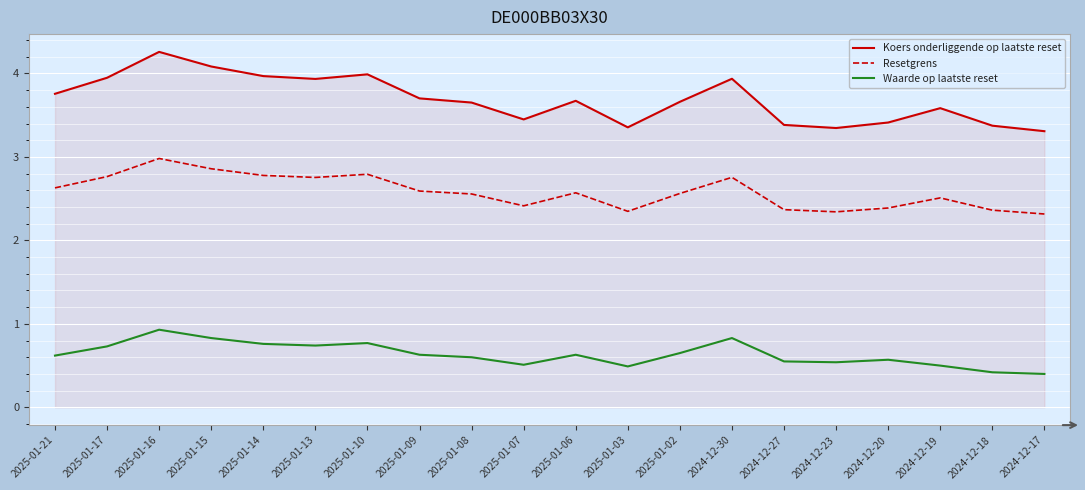

Rank the series by their average value, from highest to lowest.

Koers onderliggende op laatste reset, Resetgrens, Waarde op laatste reset